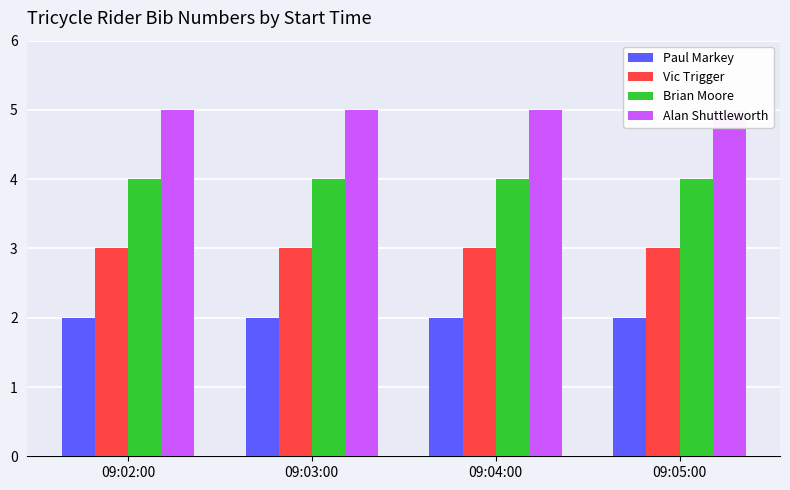

List the series in order of their peak value, highest first.

Alan Shuttleworth, Brian Moore, Vic Trigger, Paul Markey